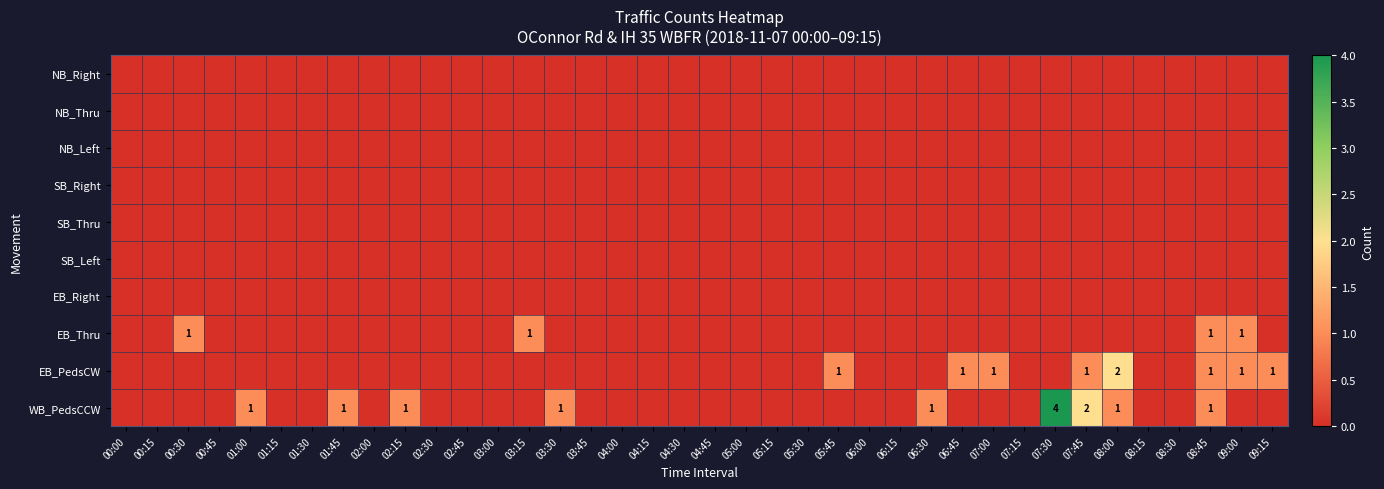

Is it true that WB_PedsCCW equals 1 at 07:45?

False